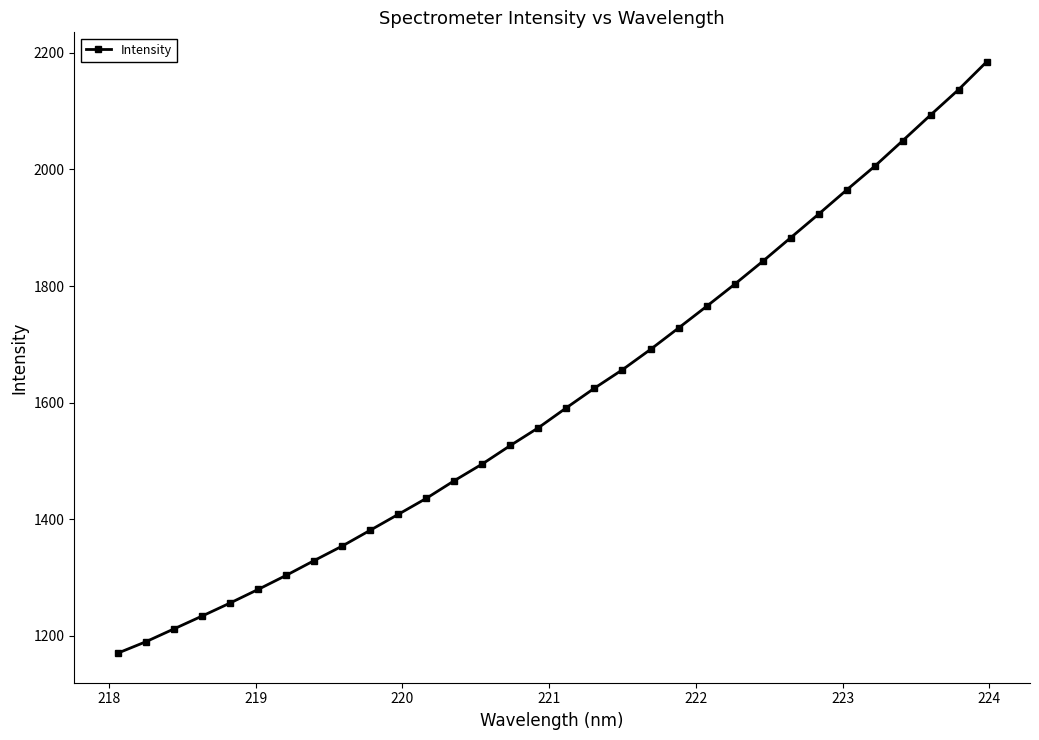

What is the average value?

1610.8